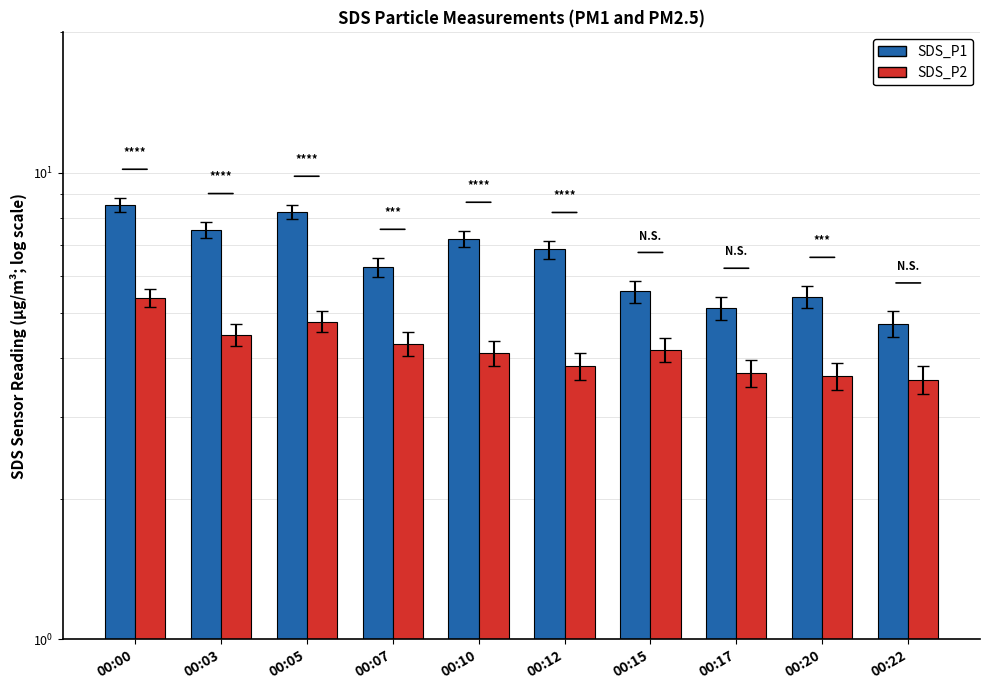

What value does the SDS_P2 series have at 00:05?

4.8